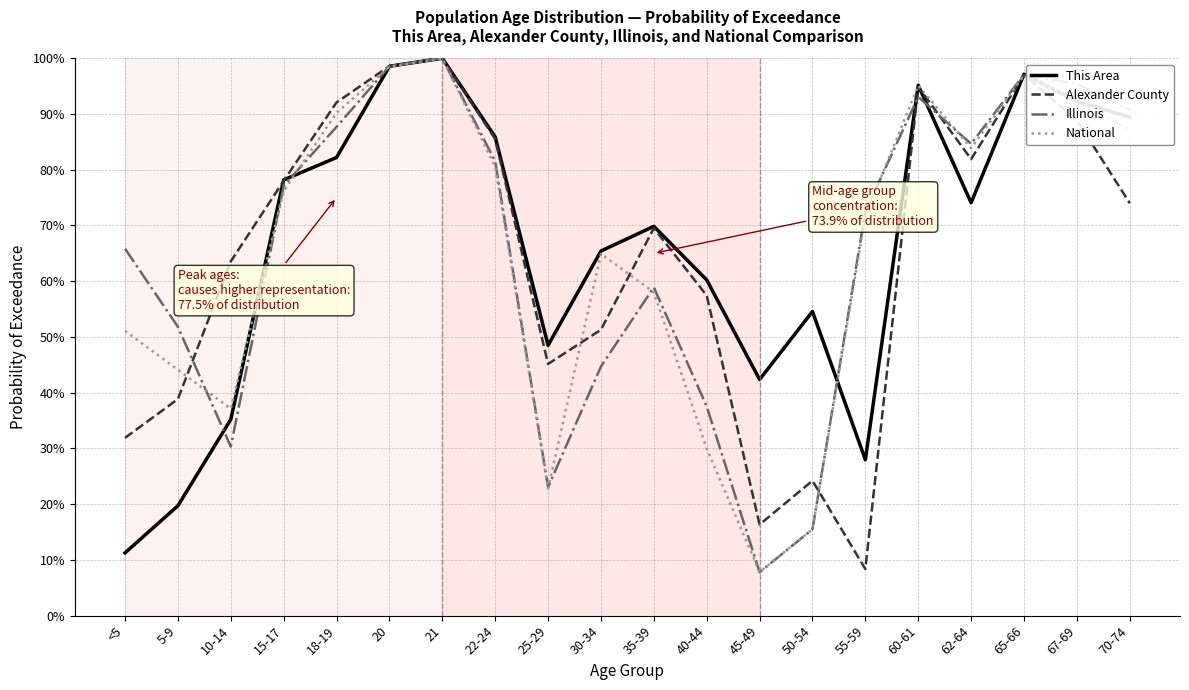

At which label does Alexander County first exceed 73?

15-17